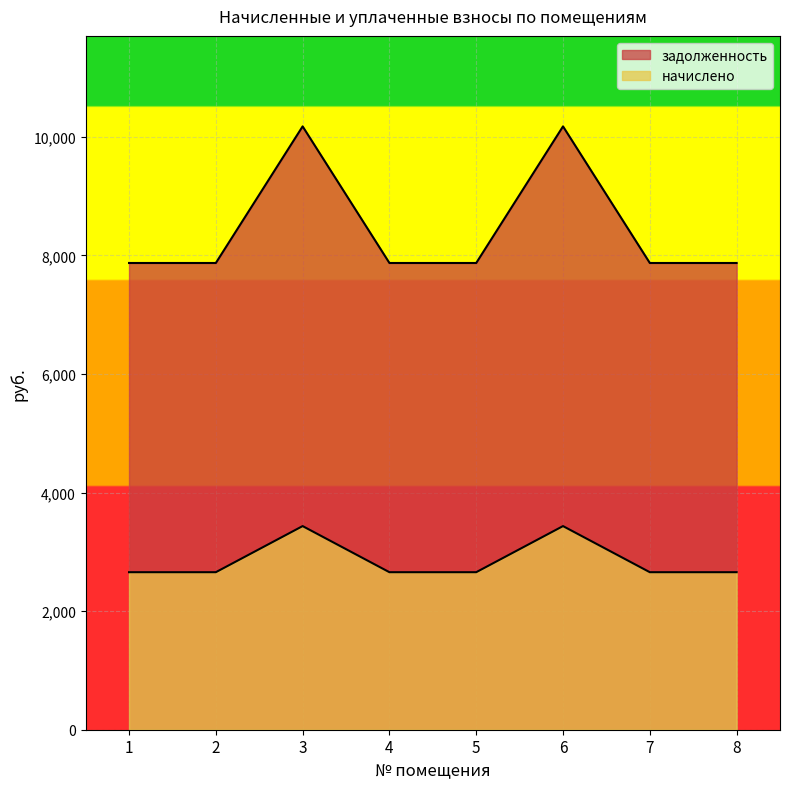

Count the number of data series in this chart.

2